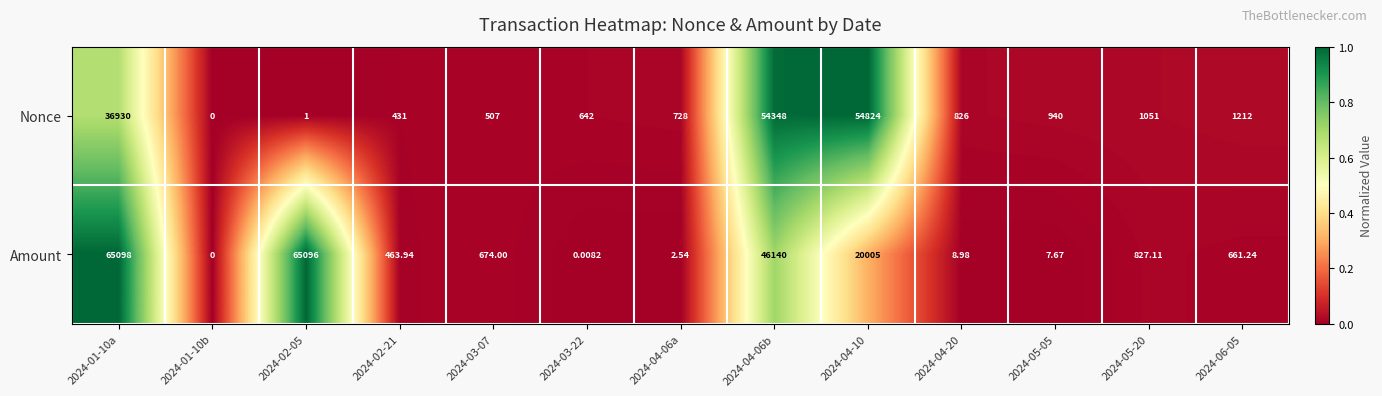

Which series has the largest range (max minus min)?

Amount